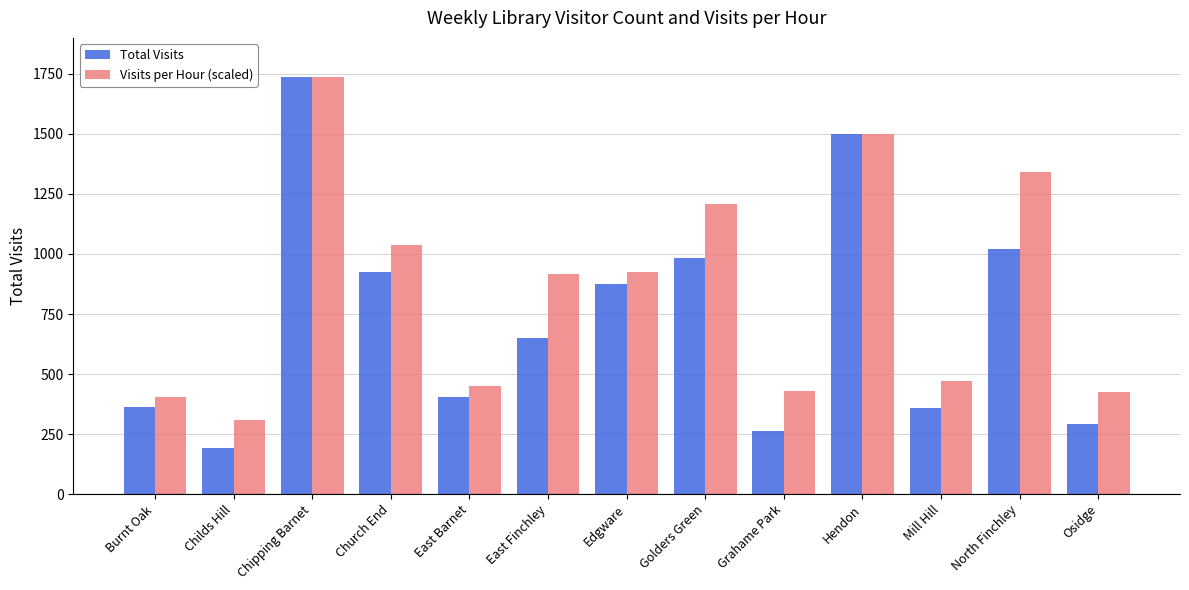

What is the approximate value of Total Visits at Chipping Barnet?

1737.0